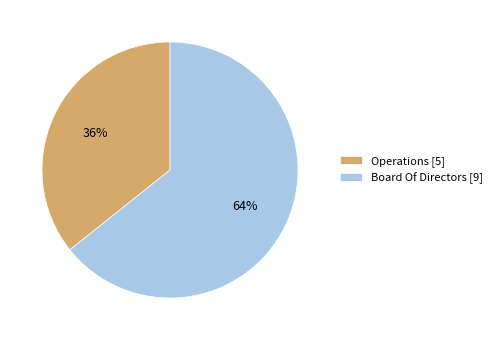

To the nearest percent, what is the average slice percentage?

50%